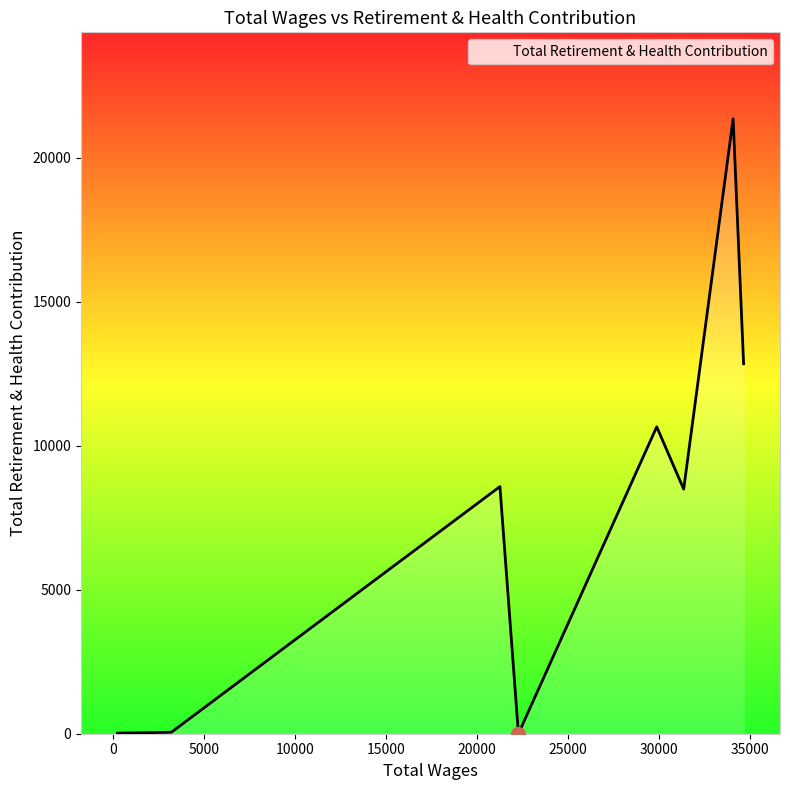

What is the difference between the second highest and minimum values?

12843